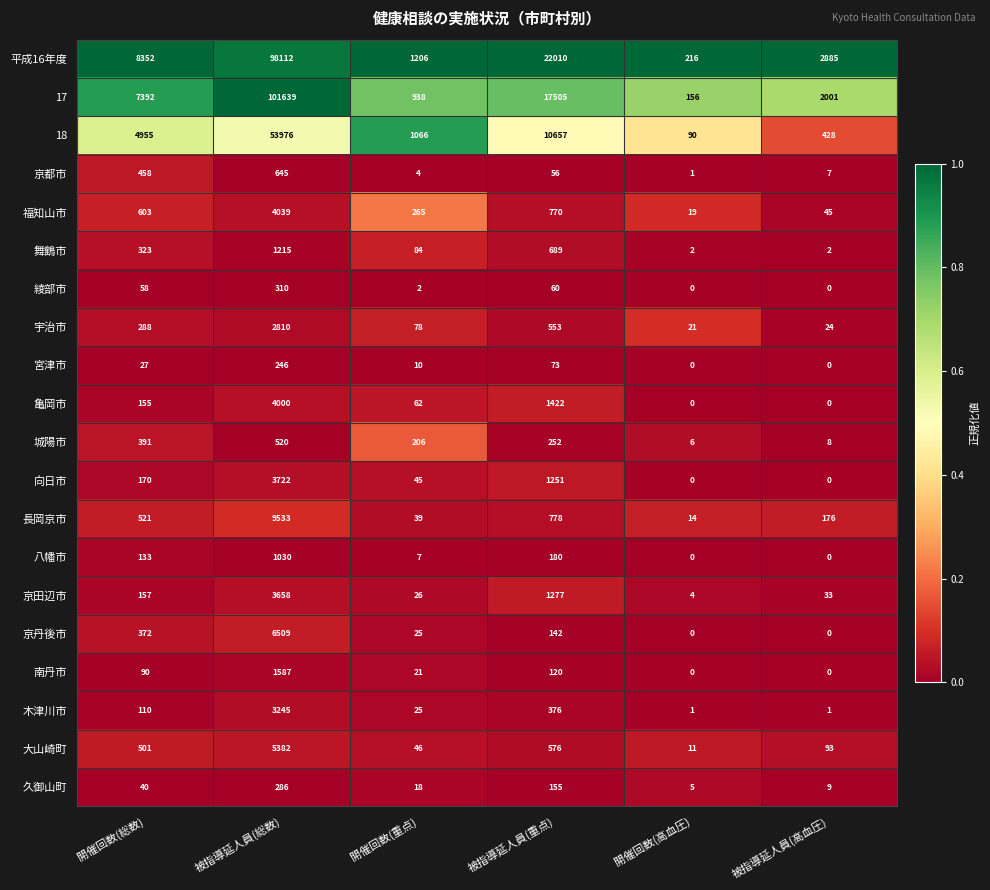

Which series has the largest total across all categories?

平成16年度